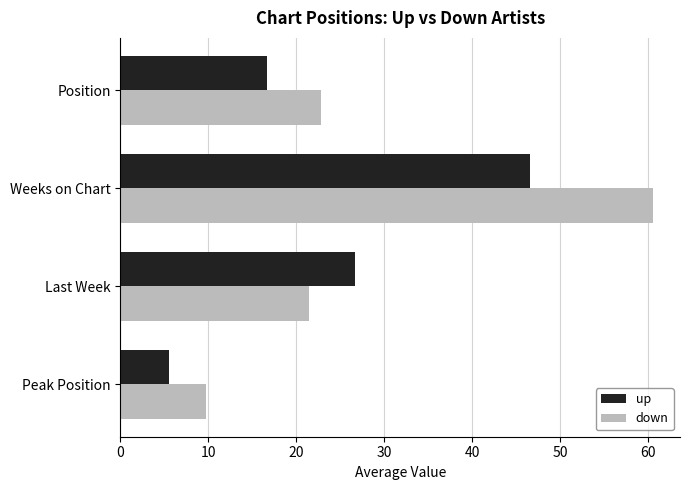

List the series in order of their overall mean, highest first.

down, up